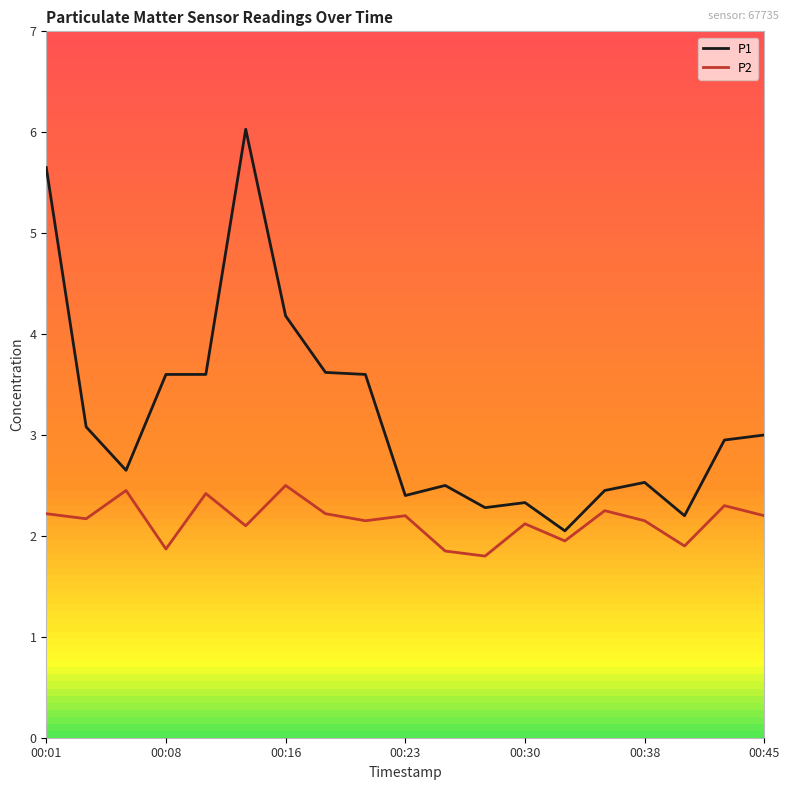

What is the maximum value for P1?

6.0